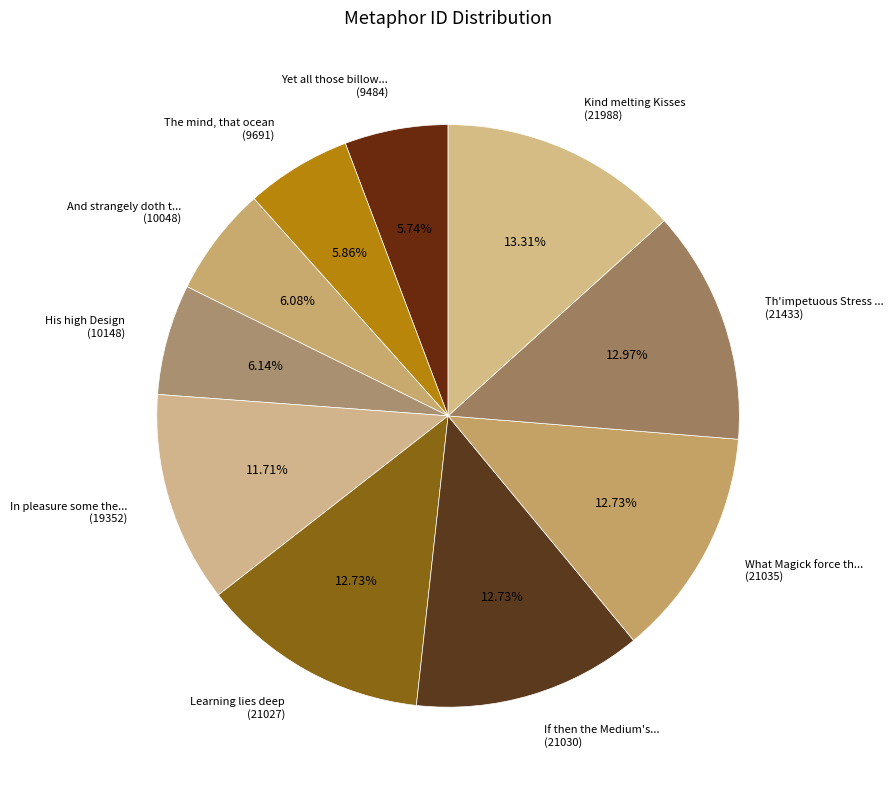

Approximately how many times larger is the value at His high Design (10148) compared to What Magick force th... (21035)?

0.5